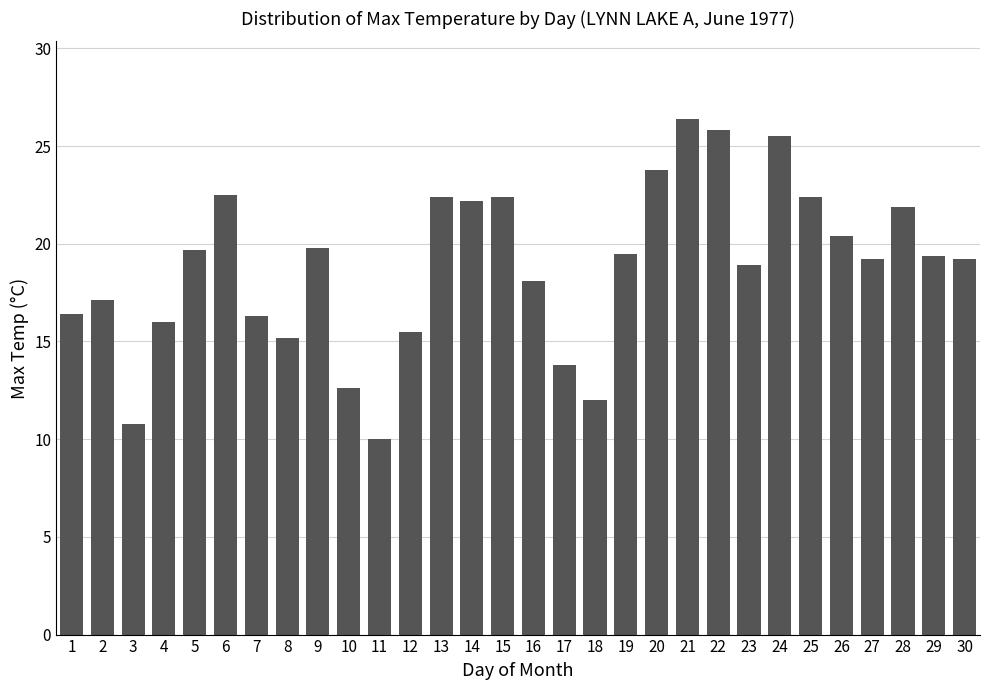

Where is the data nearest to the value 18?

16